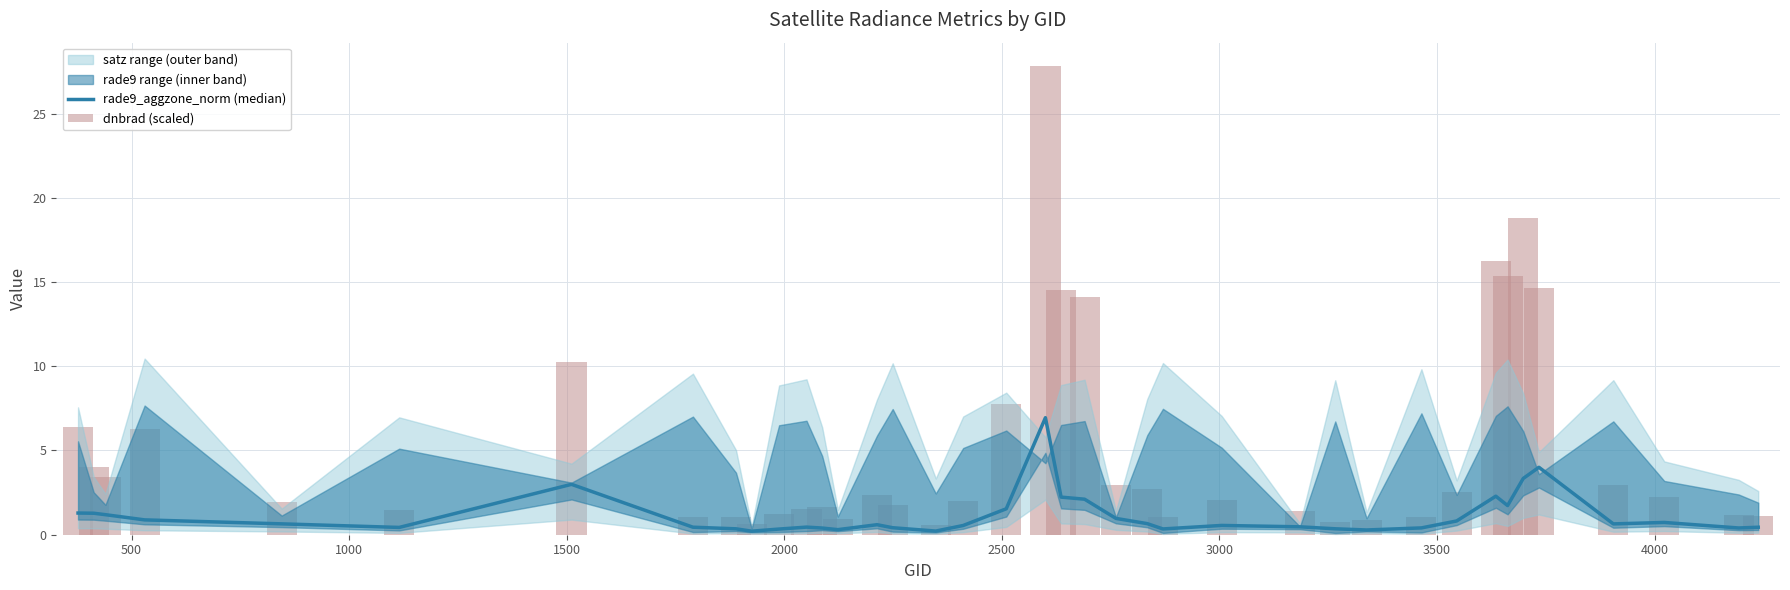

How many categories are shown in the chart?

39